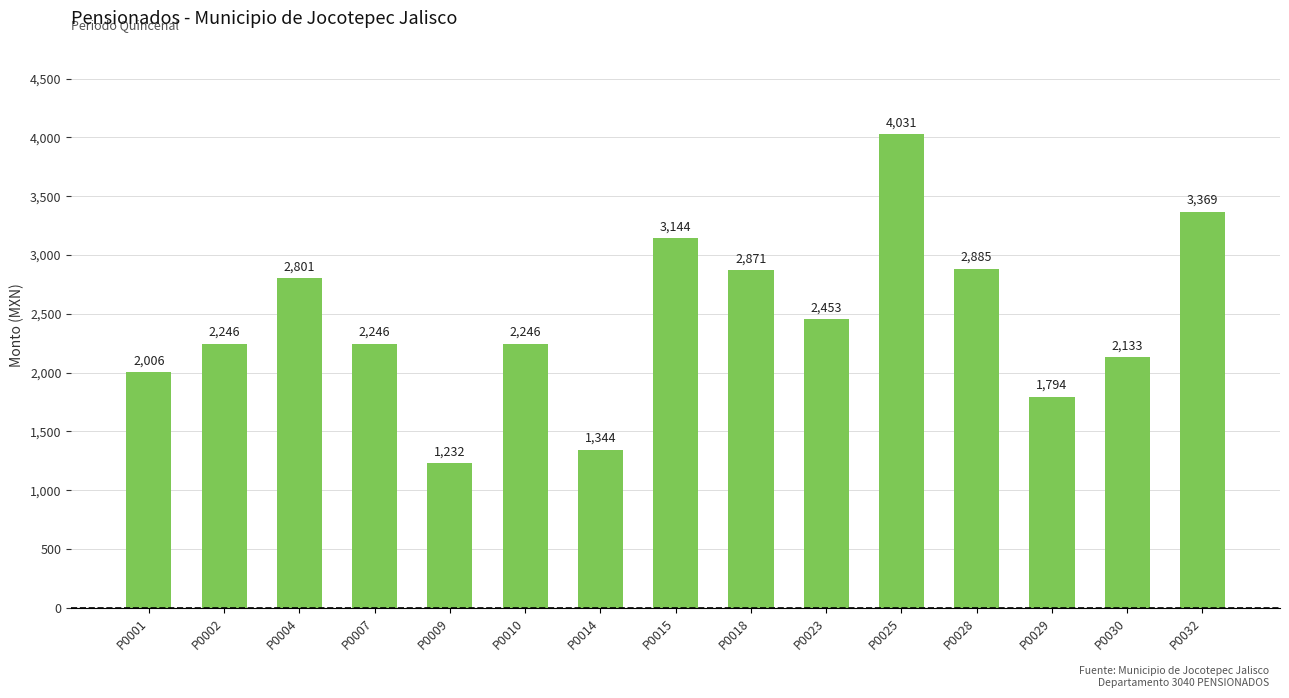

Where is the data nearest to the value 2631?

P0004